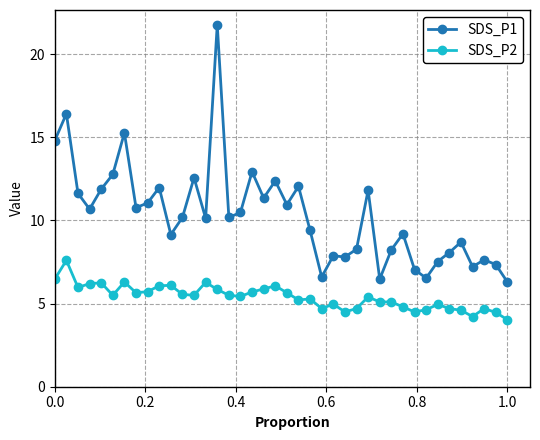

Which series has the largest total across all categories?

SDS_P1